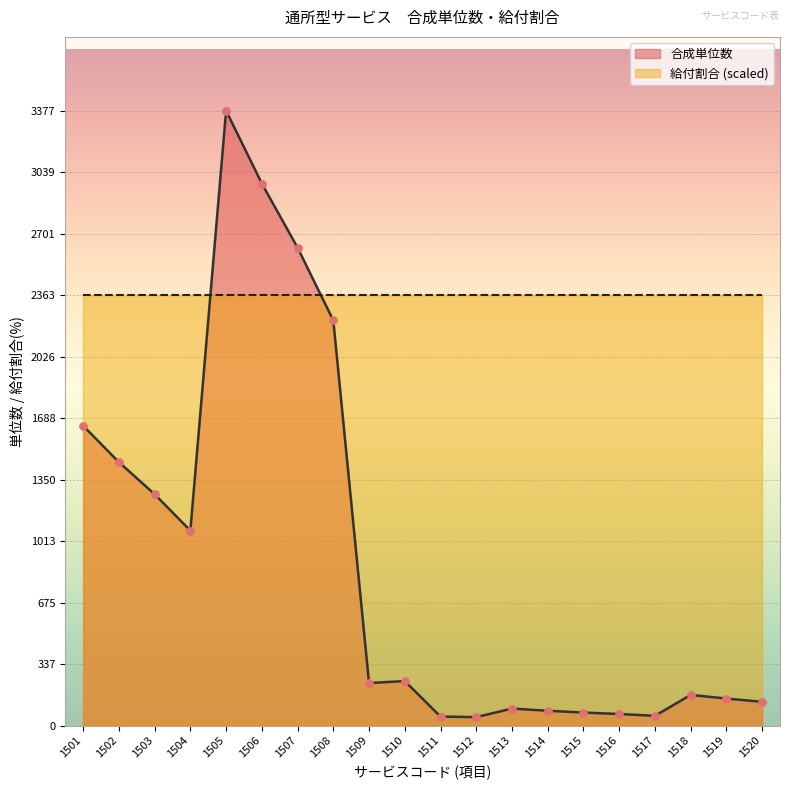

Approximately how many times larger is the value at 1512 compared to 1518?

0.3